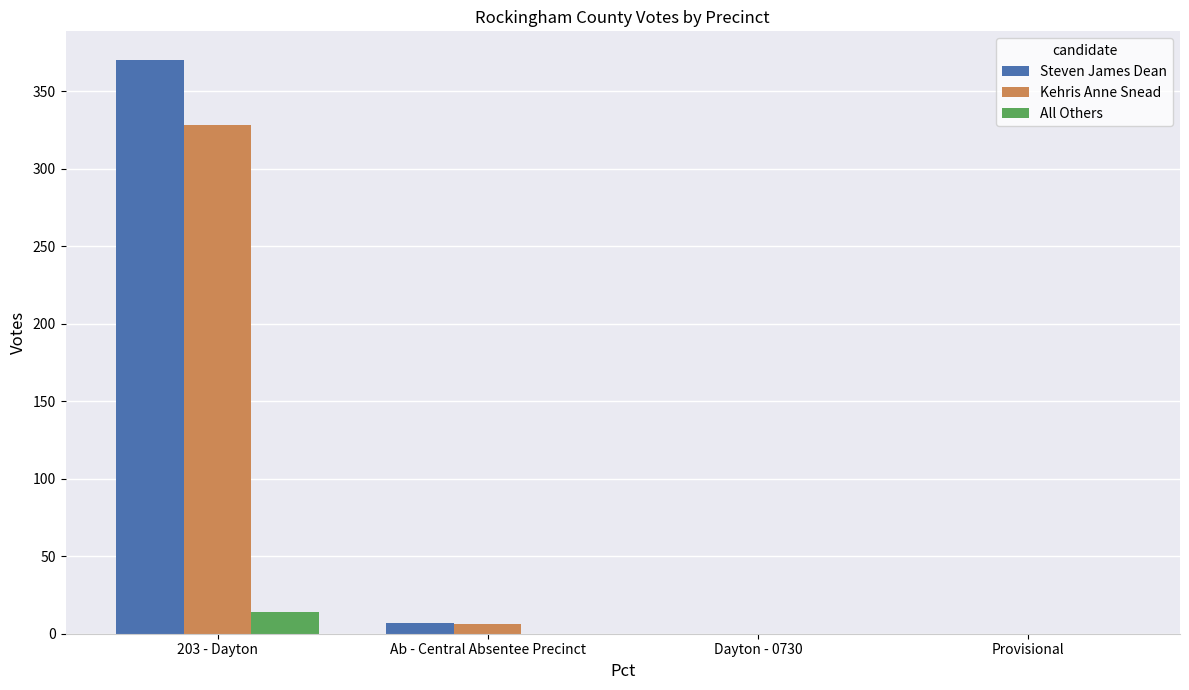

Which series has the largest total across all categories?

Steven James Dean